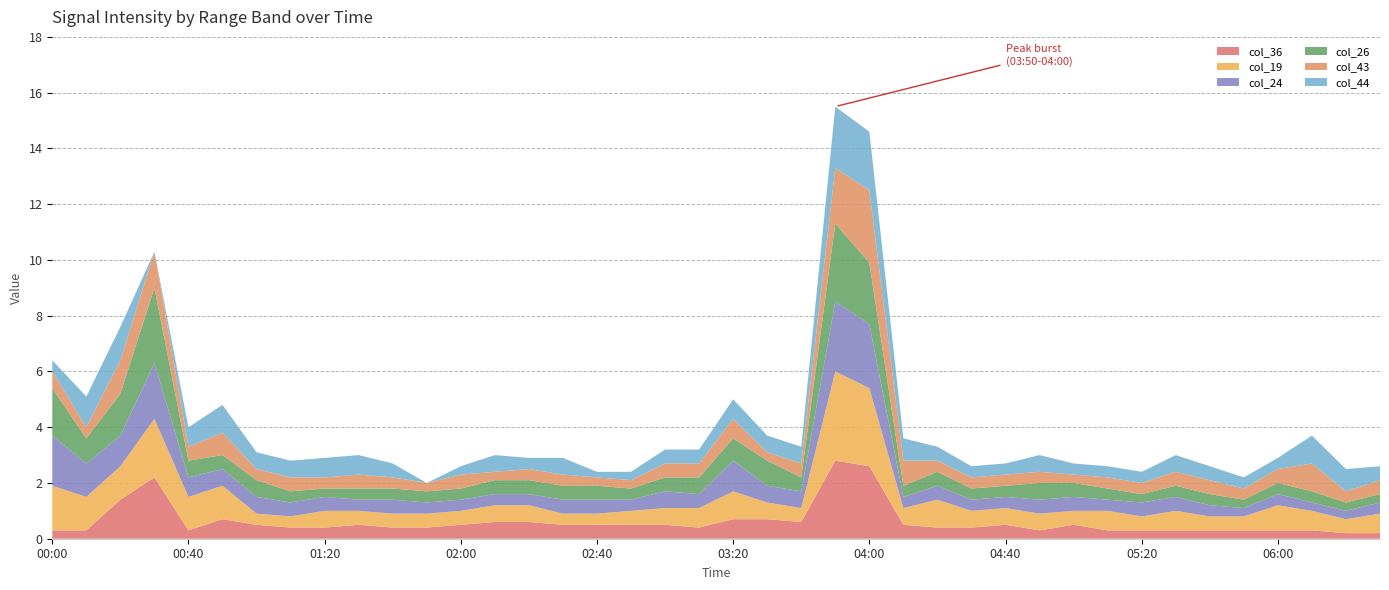

Reading left to right, list all the values displayed in this chart.

col_36: 0.3	0.3	1.4	2.2	0.3	0.7	0.5	0.4	0.4	0.5	0.4	0.4	0.5	0.6	0.6	0.5	0.5	0.5	0.5	0.4	0.7	0.7	0.6	2.8	2.6	0.5	0.4	0.4	0.5	0.3	0.5	0.3	0.3	0.3	0.3	0.3	0.3	0.3	0.2	0.2
col_19: 1.6	1.2	1.2	2.1	1.2	1.2	0.4	0.4	0.6	0.5	0.5	0.5	0.5	0.6	0.6	0.4	0.4	0.5	0.6	0.7	1.0	0.6	0.5	3.2	2.8	0.6	1.0	0.6	0.6	0.6	0.5	0.7	0.5	0.7	0.5	0.5	0.9	0.7	0.5	0.7
col_24: 1.8	1.2	1.1	2.0	0.7	0.6	0.6	0.5	0.5	0.4	0.5	0.4	0.4	0.4	0.4	0.5	0.5	0.4	0.6	0.5	1.1	0.6	0.6	2.5	2.3	0.4	0.5	0.4	0.4	0.5	0.5	0.4	0.5	0.5	0.4	0.3	0.4	0.3	0.3	0.4
col_26: 1.7	0.9	1.5	2.7	0.6	0.5	0.6	0.4	0.3	0.4	0.4	0.4	0.4	0.5	0.5	0.5	0.5	0.4	0.5	0.6	0.8	0.9	0.5	2.8	2.2	0.4	0.5	0.4	0.4	0.6	0.5	0.4	0.3	0.4	0.4	0.3	0.4	0.4	0.3	0.3
col_43: 0.6	0.4	1.2	1.3	0.5	0.8	0.4	0.5	0.4	0.5	0.4	0.3	0.5	0.3	0.4	0.4	0.3	0.3	0.5	0.5	0.7	0.3	0.5	2.0	2.6	0.9	0.4	0.4	0.4	0.4	0.3	0.4	0.4	0.5	0.5	0.4	0.5	1.0	0.4	0.5
col_44: 0.4	1.1	1.2	0.0	0.7	1.0	0.6	0.6	0.7	0.7	0.5	0.0	0.3	0.6	0.4	0.6	0.2	0.3	0.5	0.5	0.7	0.6	0.6	2.2	2.1	0.8	0.5	0.4	0.4	0.6	0.4	0.4	0.4	0.6	0.5	0.4	0.4	1.0	0.8	0.5